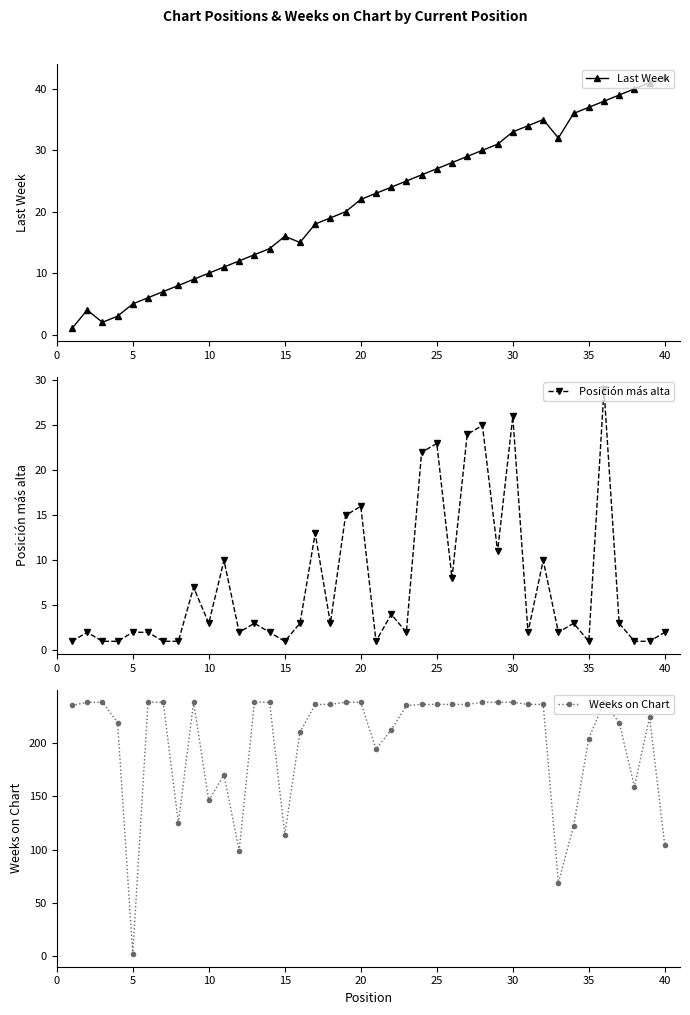

At which label does Last Week reach its peak?

40